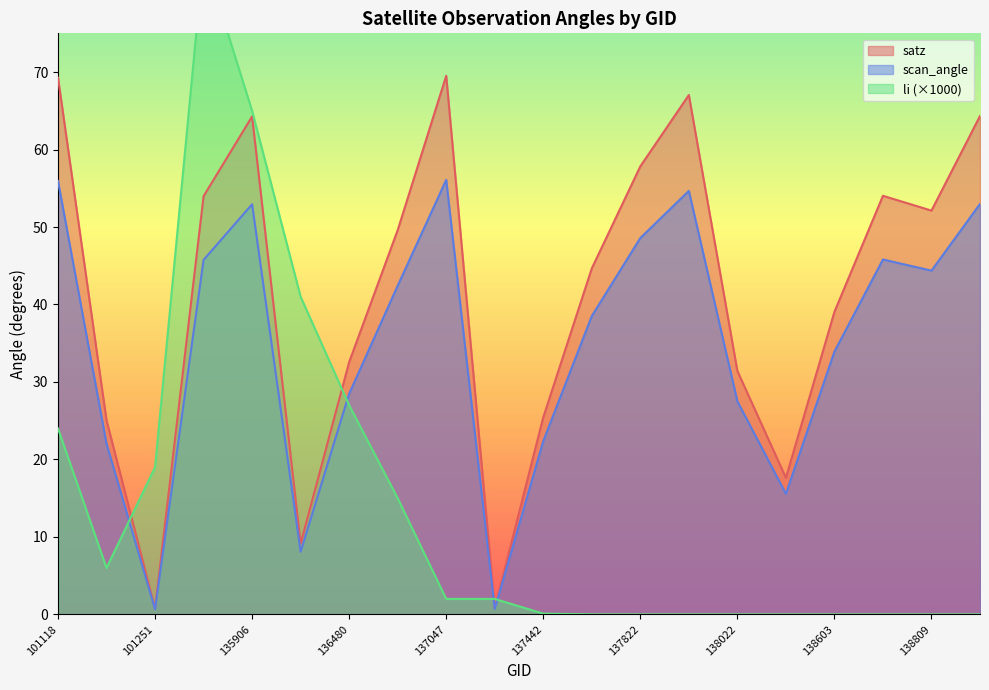

What is the minimum value for satz?

0.7